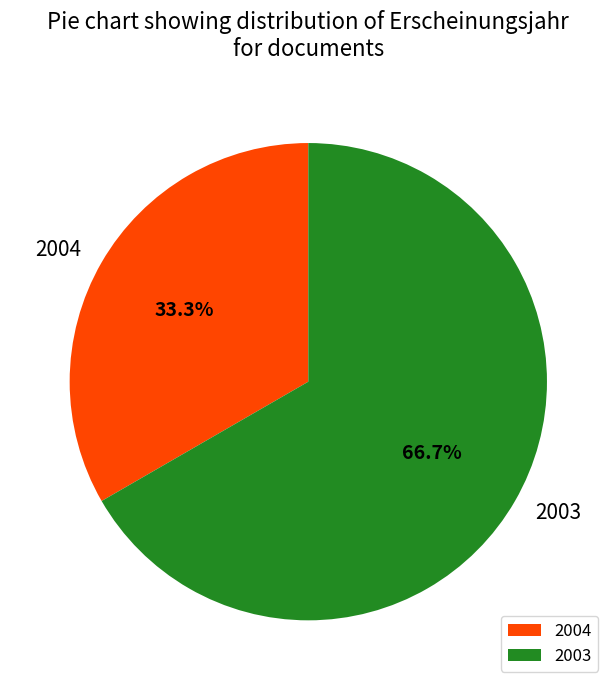

What is the smallest slice in the pie chart?

2004